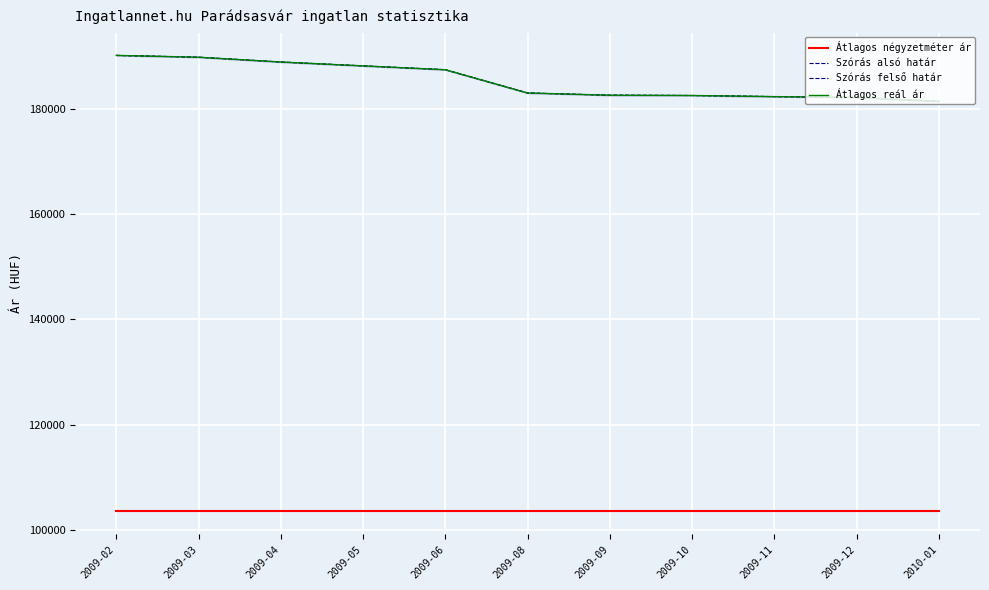

What are all the series names shown in the legend?

Átlagos négyzetméter ár, Szórás alsó határ, Szórás felső határ, Átlagos reál ár